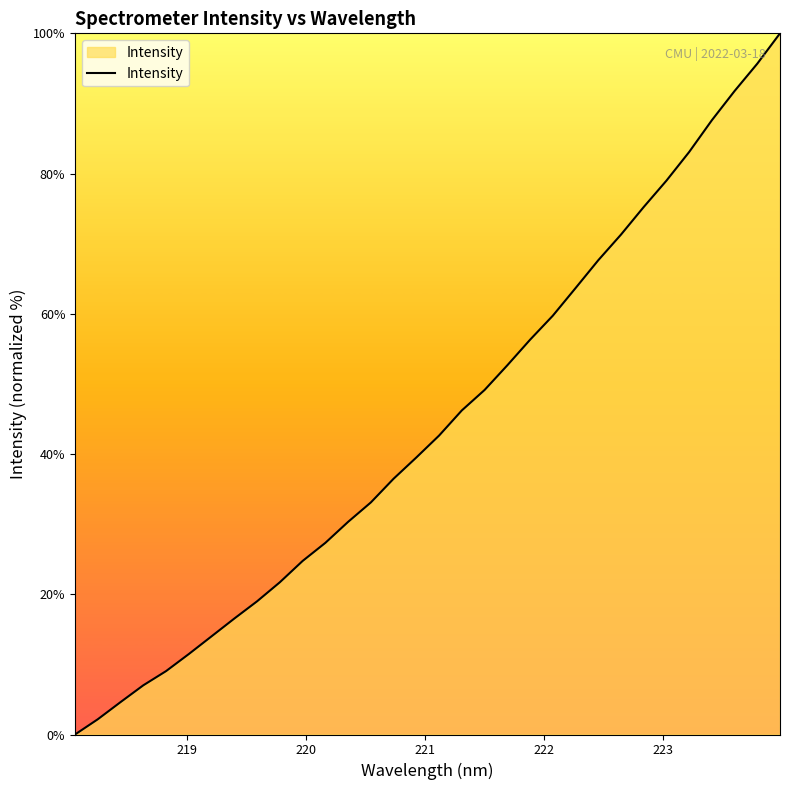

What is the greatest value displayed?

100.0